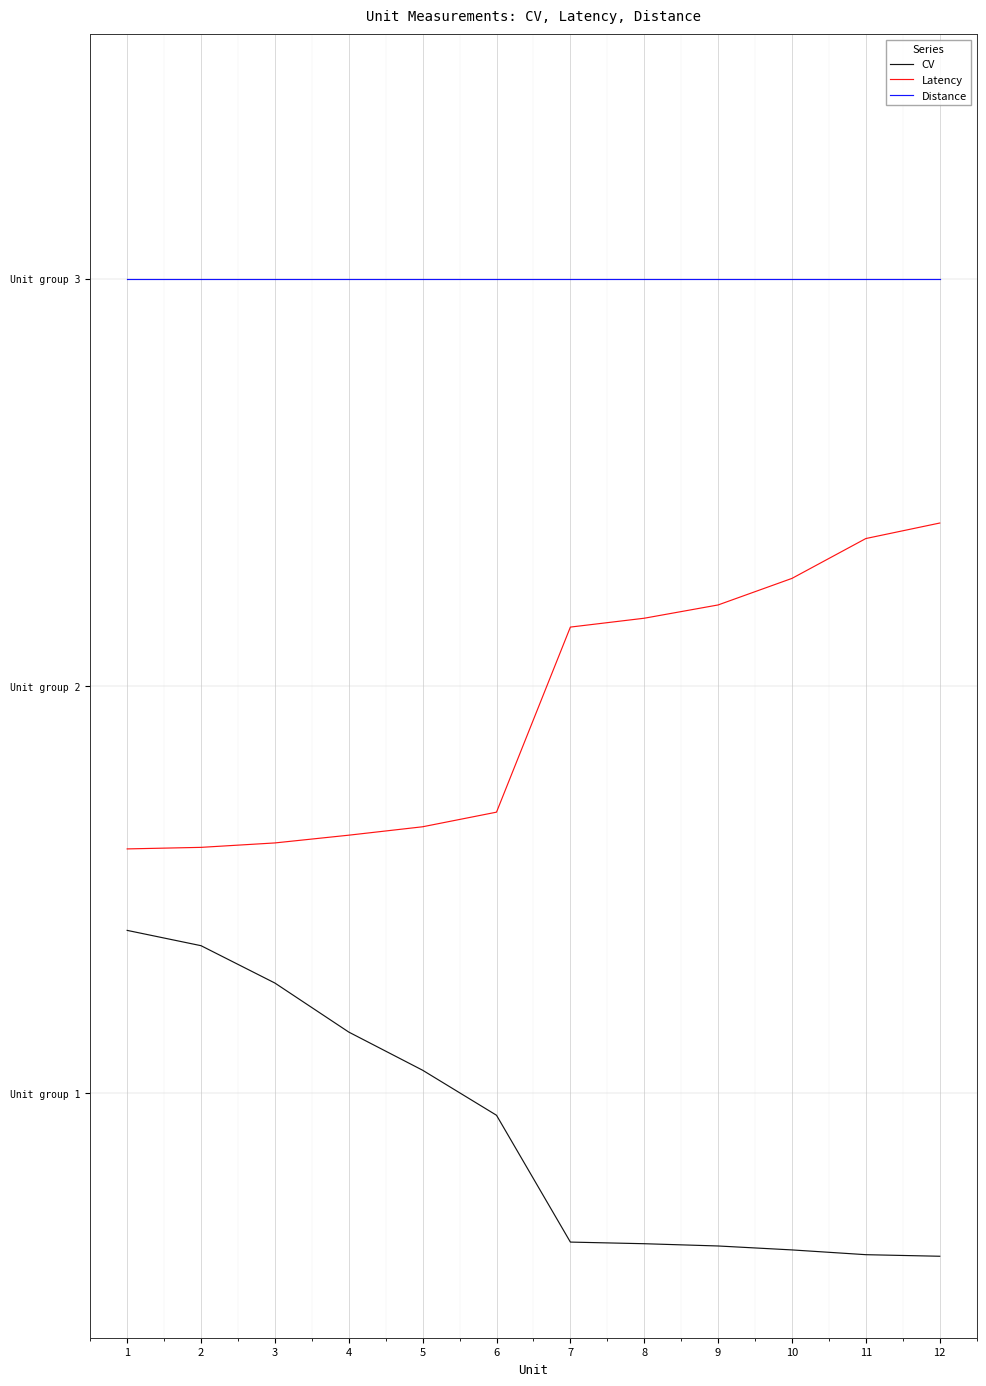

The CV series shows -0.3 at 11. True or false?

False